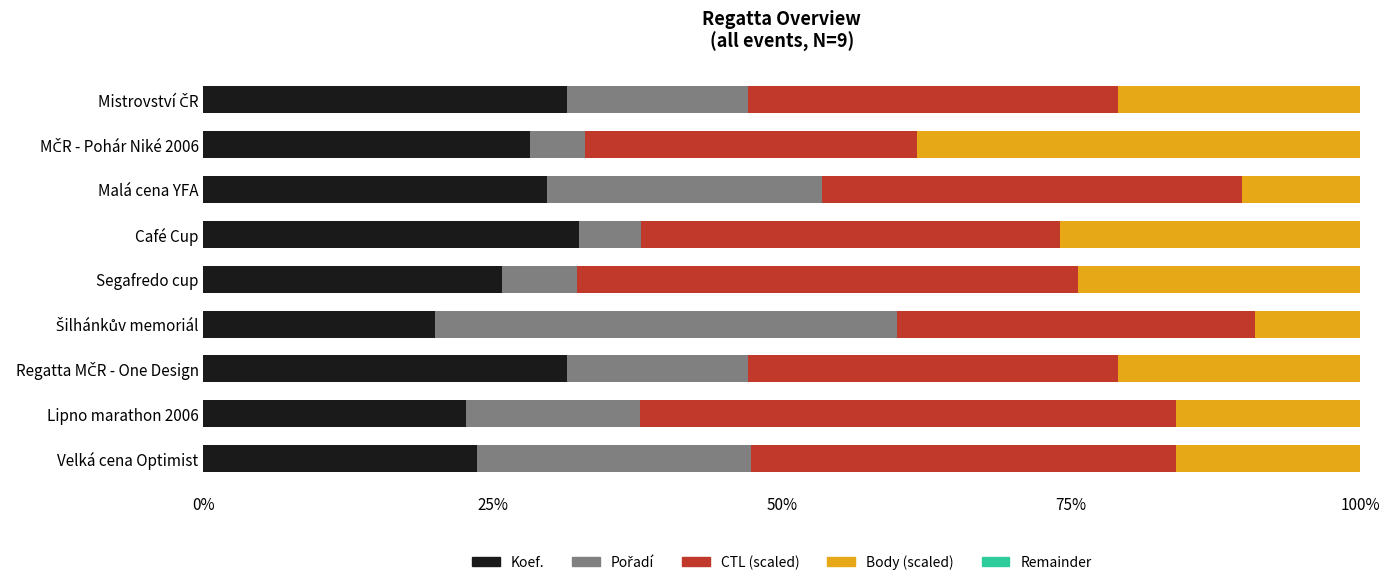

What is the total value across all series at Segafredo cup?

100.0